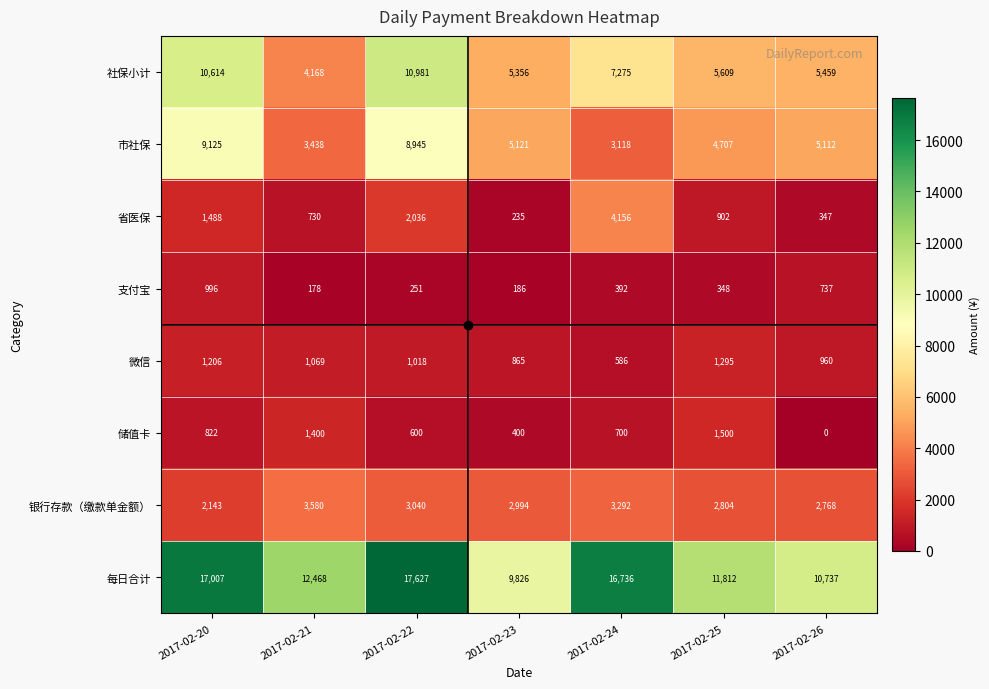

At which label does 支付宝 reach its peak?

2017-02-20